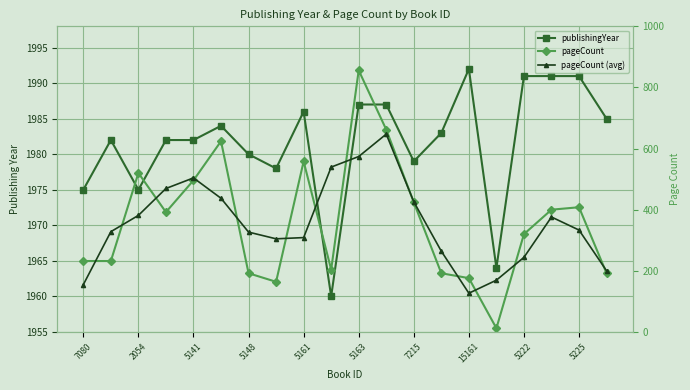

How many intersections are there between pageCount (avg) and pageCount?

13